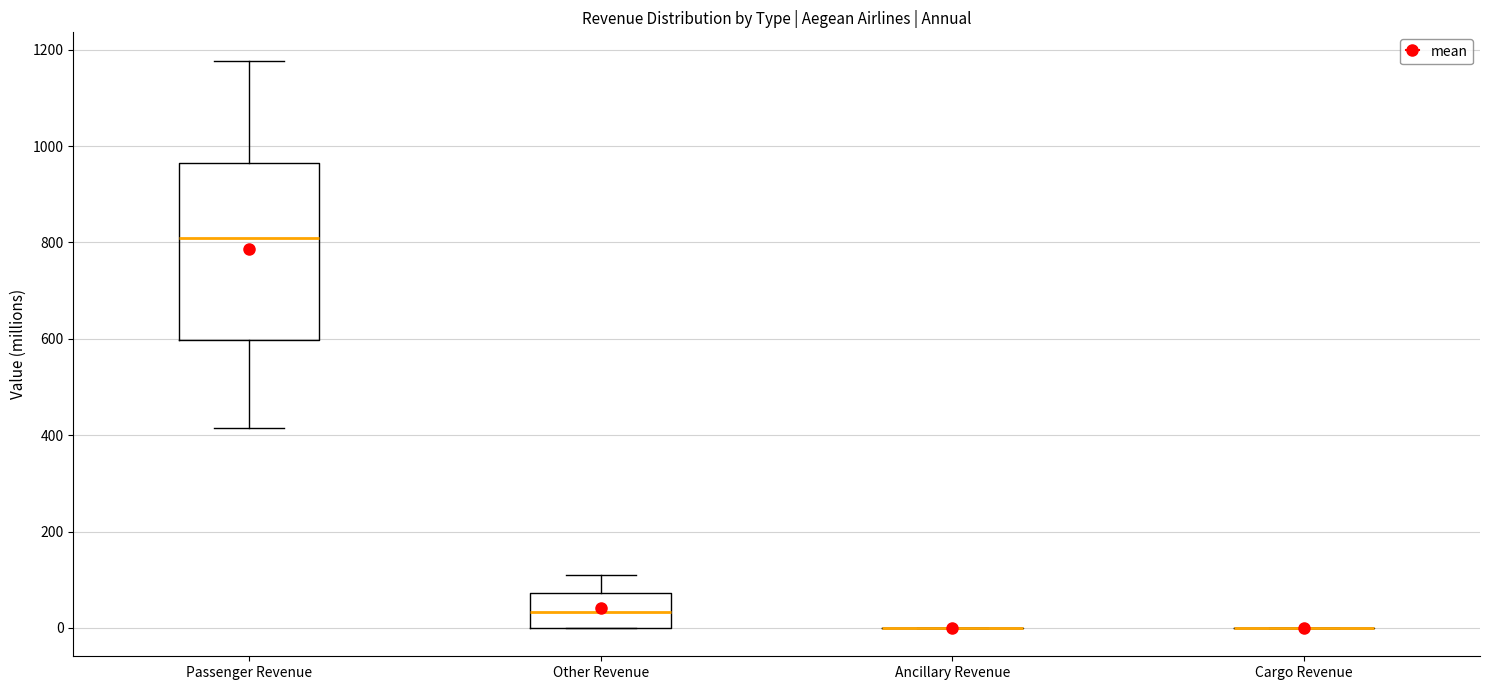

Where does the median line of the box for Other Revenue sit on the y-axis? The values are not printed on the chart, so give them approximately, as read against the axis.

40